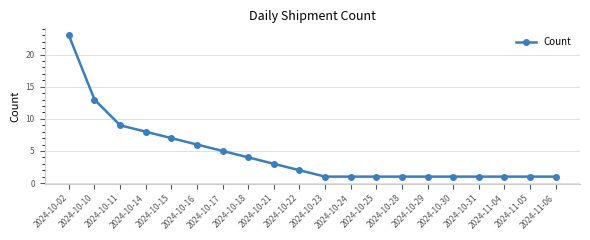

Does the chart display data point markers on the line(s)?

Yes